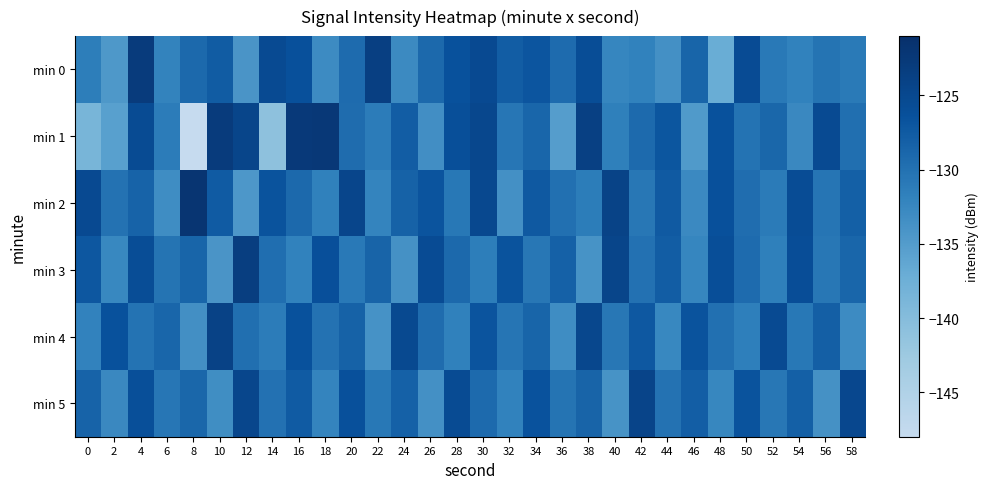

How many categories are shown in the chart?

30